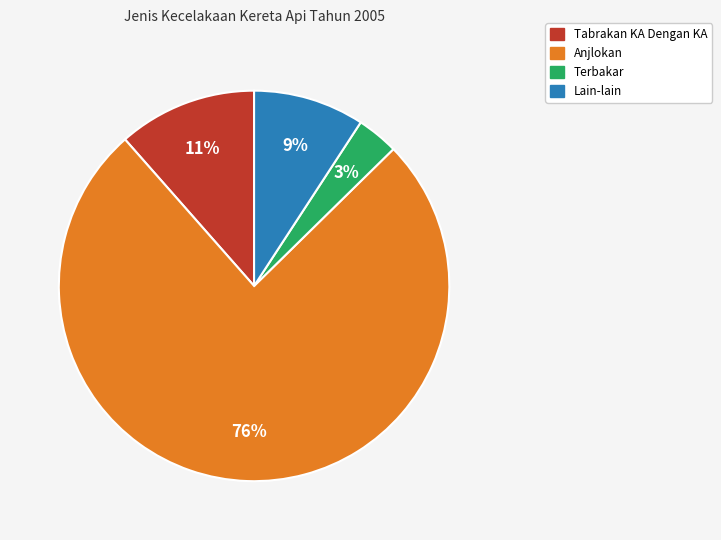

To the nearest percent, what is the average slice percentage?

25%